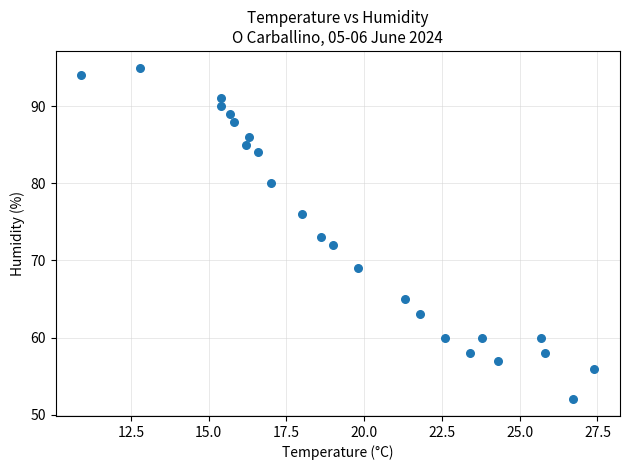

What is the range of Y values (max minus min)?

43